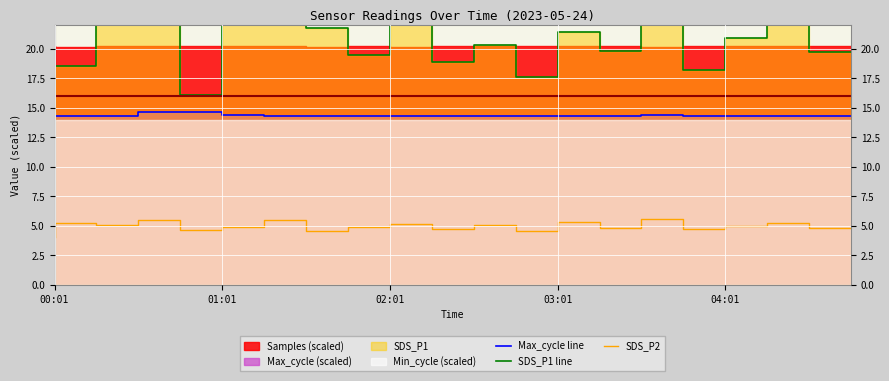

True or false: Max_cycle line and SDS_P1 line cross at least once.

False